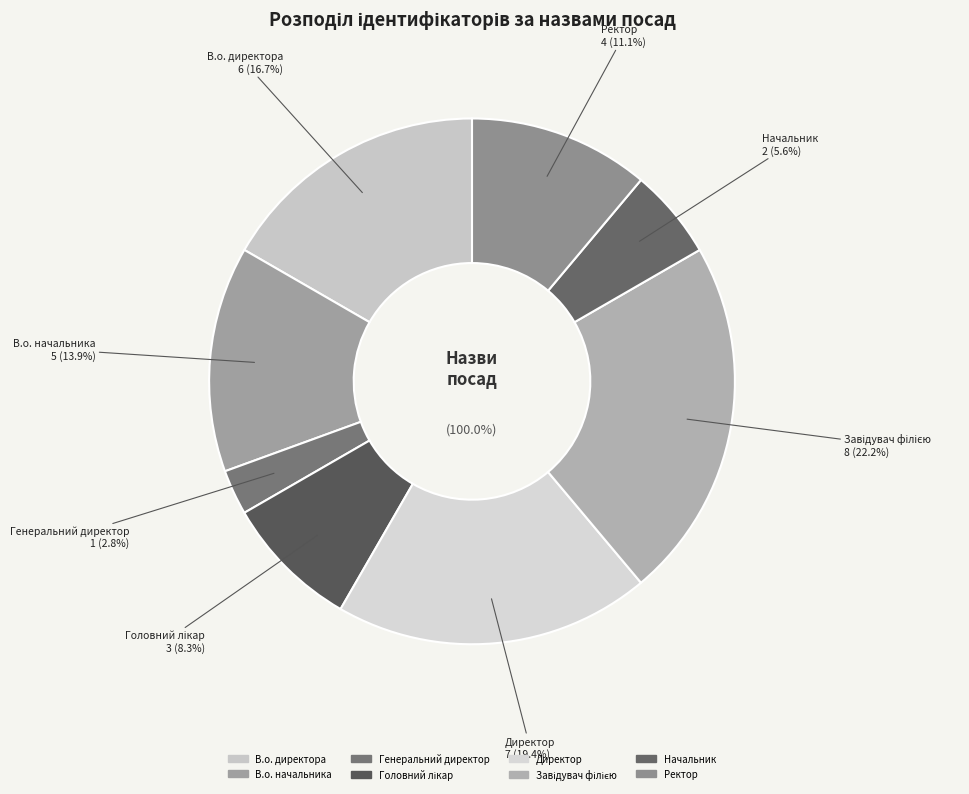

What is the largest slice in the pie chart?

Завідувач філією